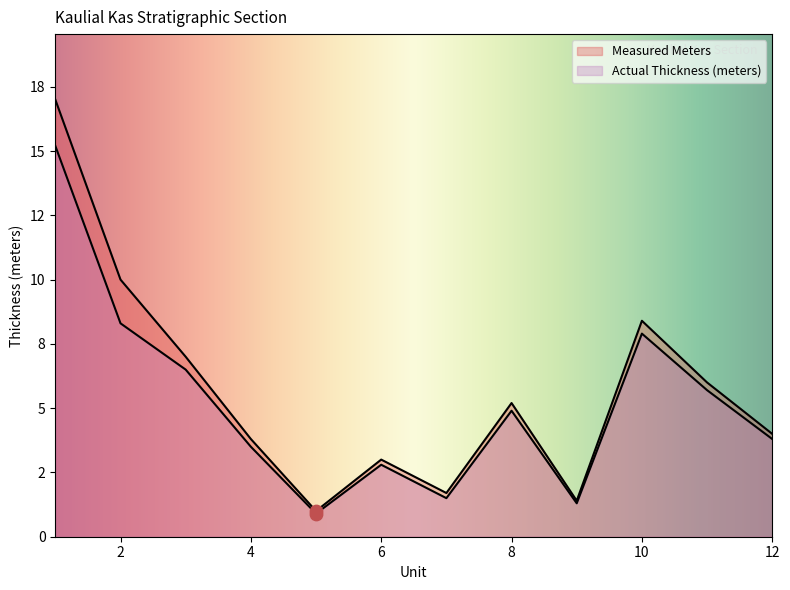

At which category is the sum across all series the highest?

1